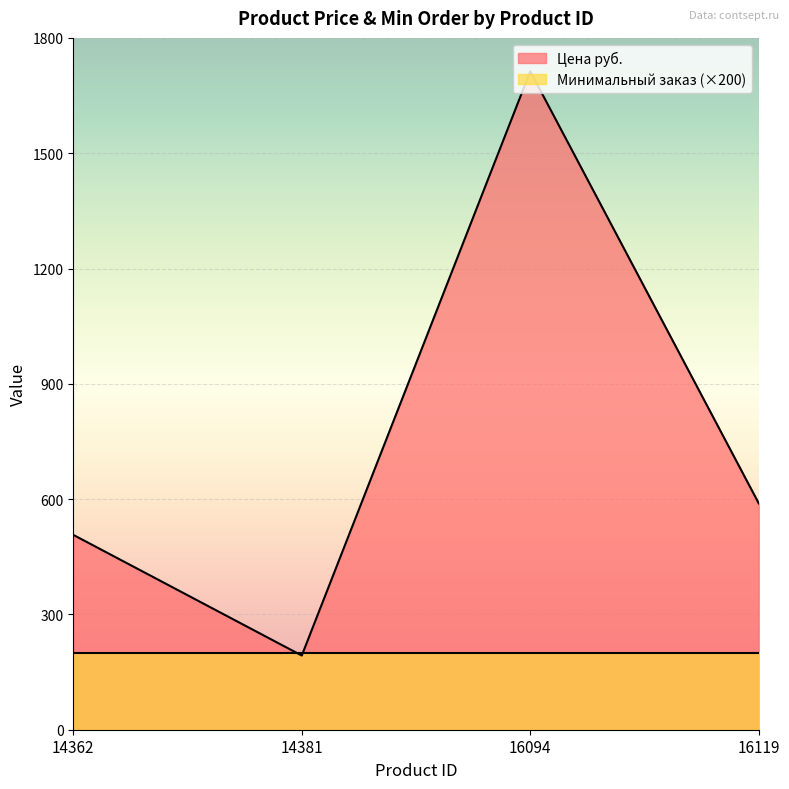

Reading left to right, what are all the values shown in this chart?

507	193	1713	589